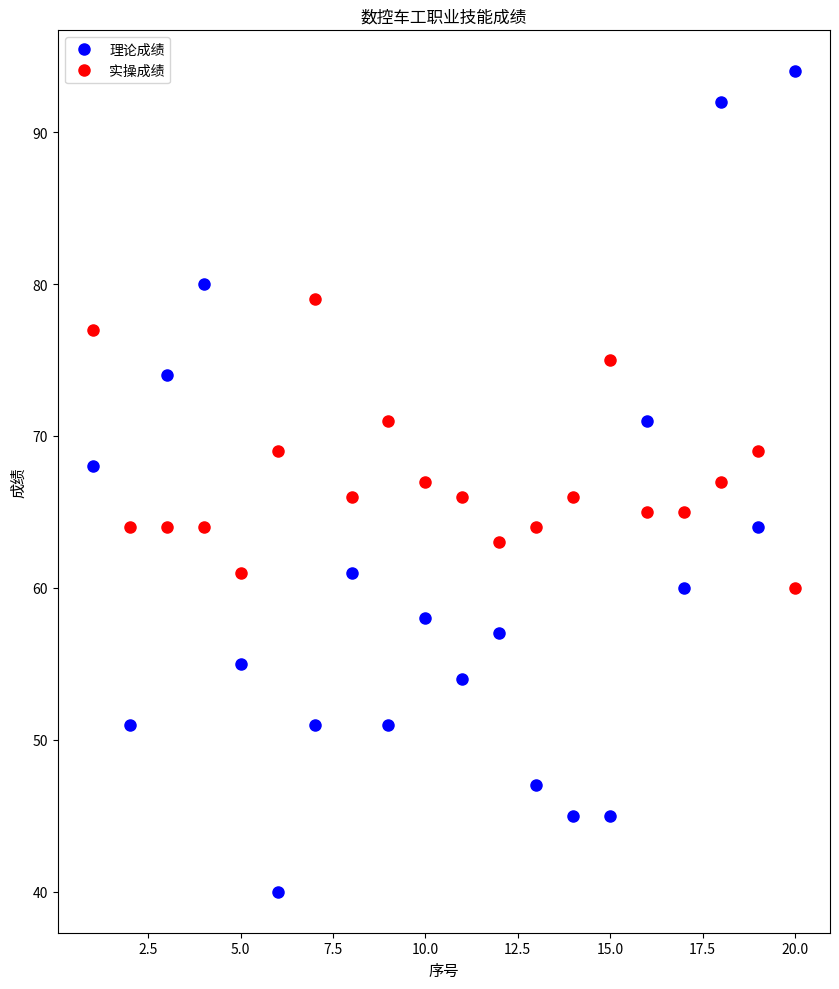

What are all the series names shown in the legend?

理论成绩, 实操成绩